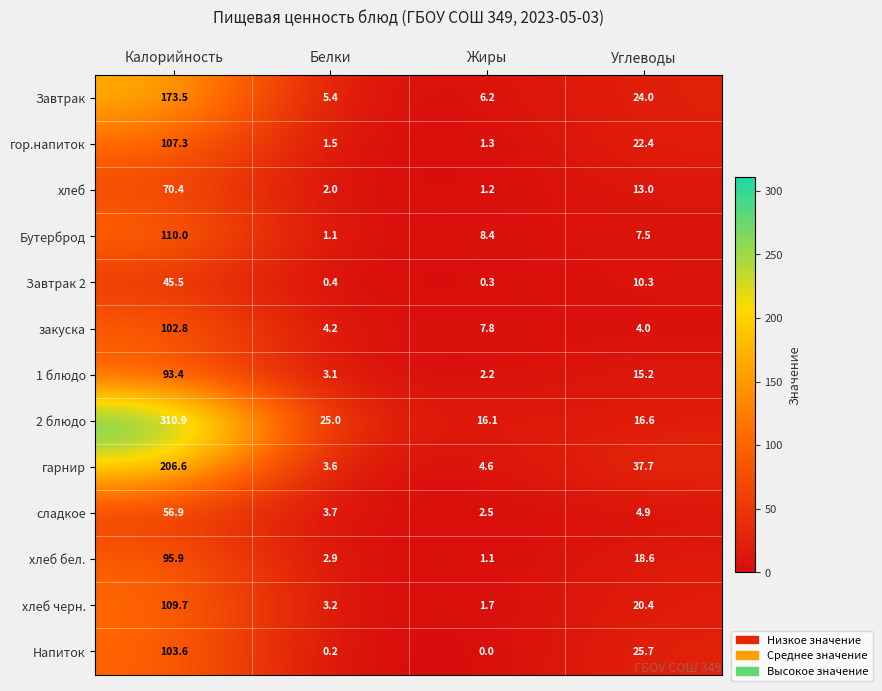

What is the difference between the хлеб бел. values at Калорийность and Белки?

93.0